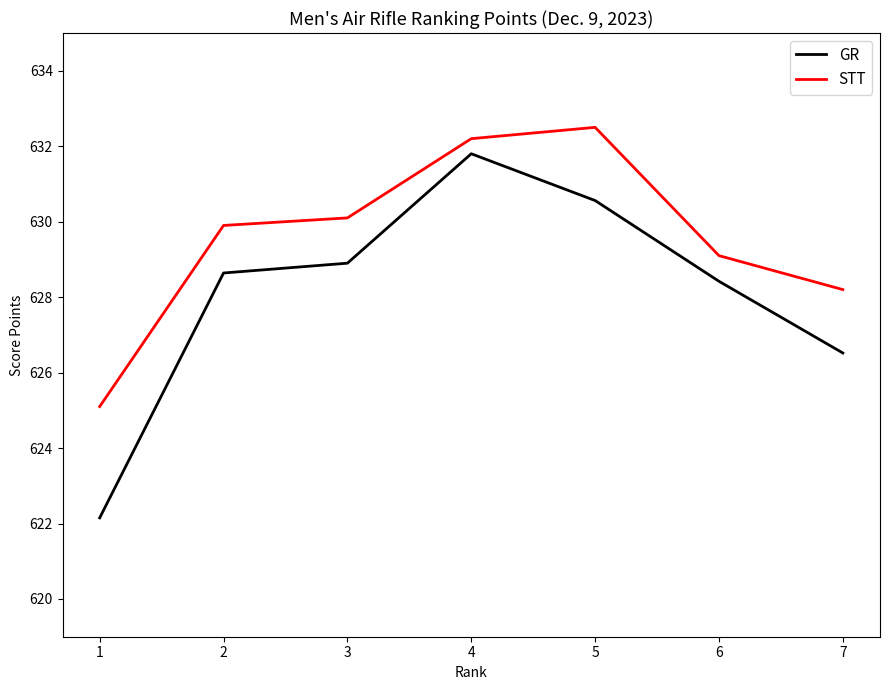

True or false: STT has a value of 927.2 at 4.

False